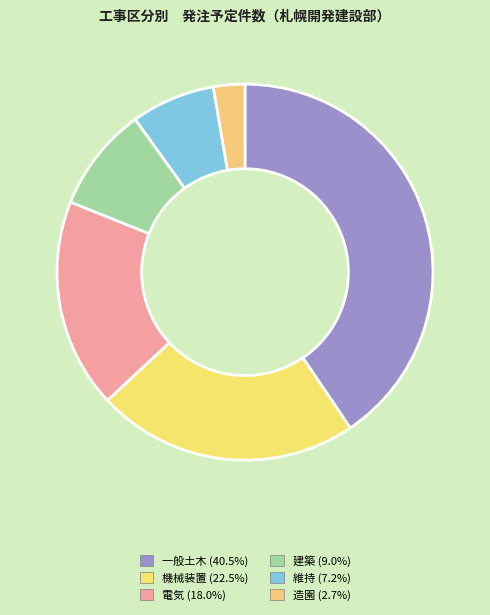

Count the number of slices in the pie.

6